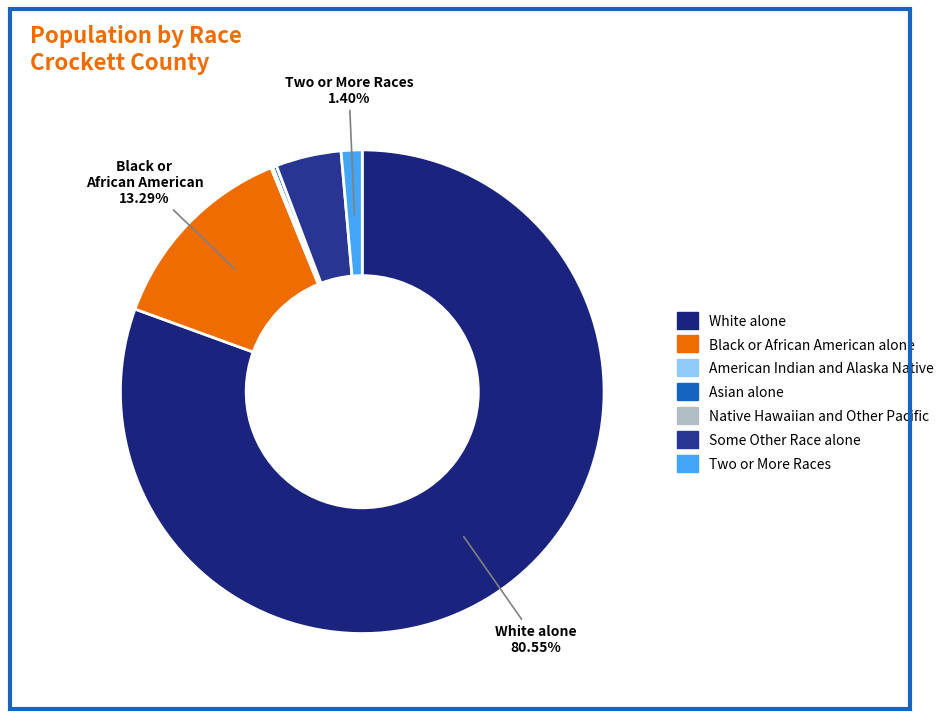

Does any single category account for the majority?

Yes